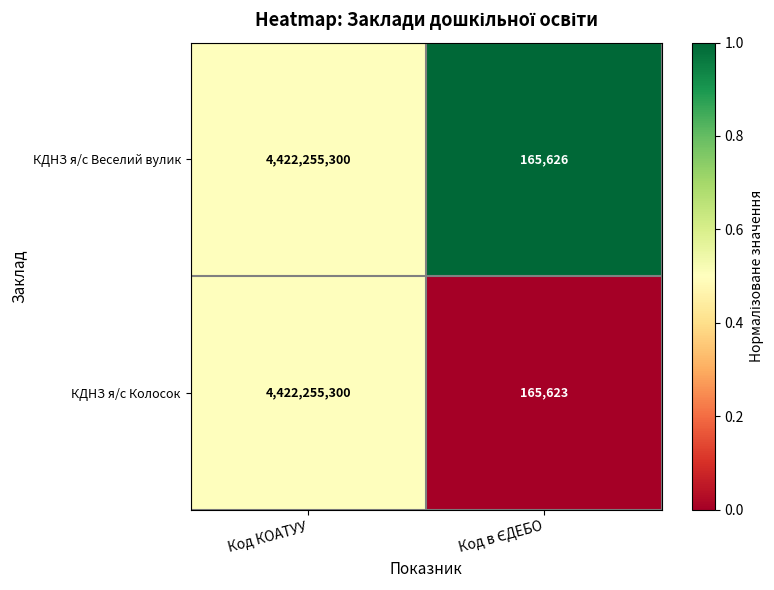

Which category has the highest value across all series?

Код КОАТУУ